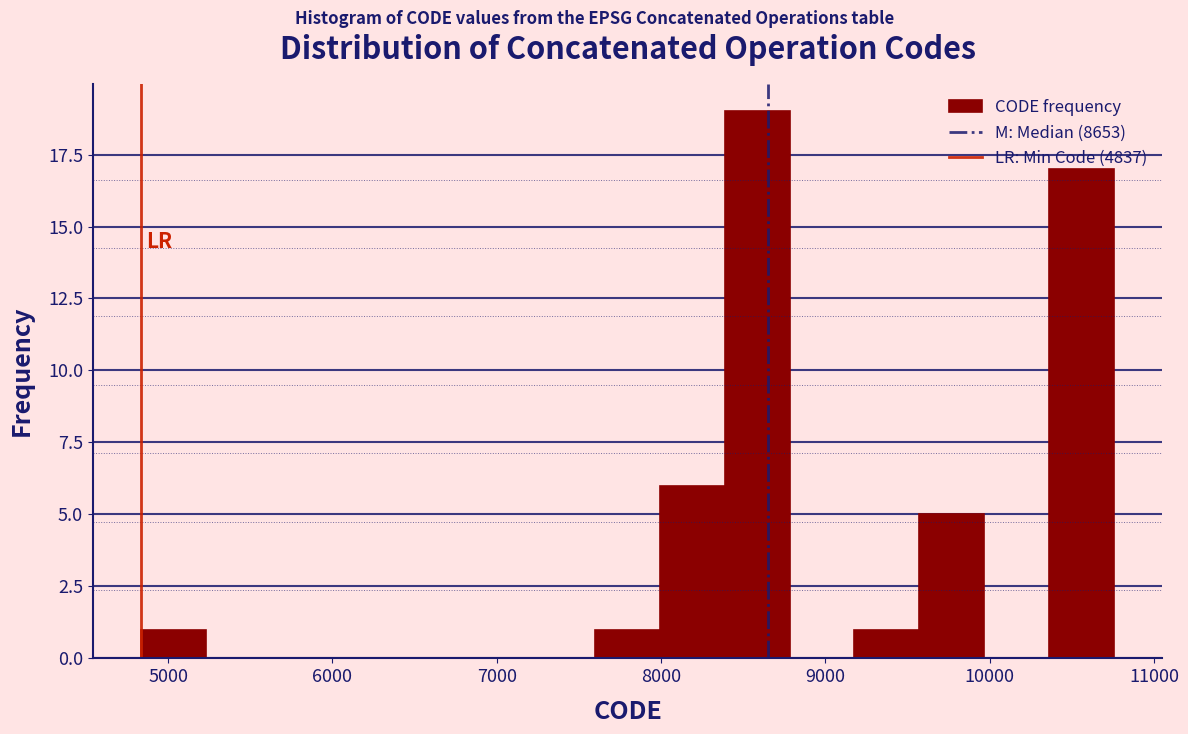

Read against the x-axis, roughly where is the centre of the tallest bar?

8600